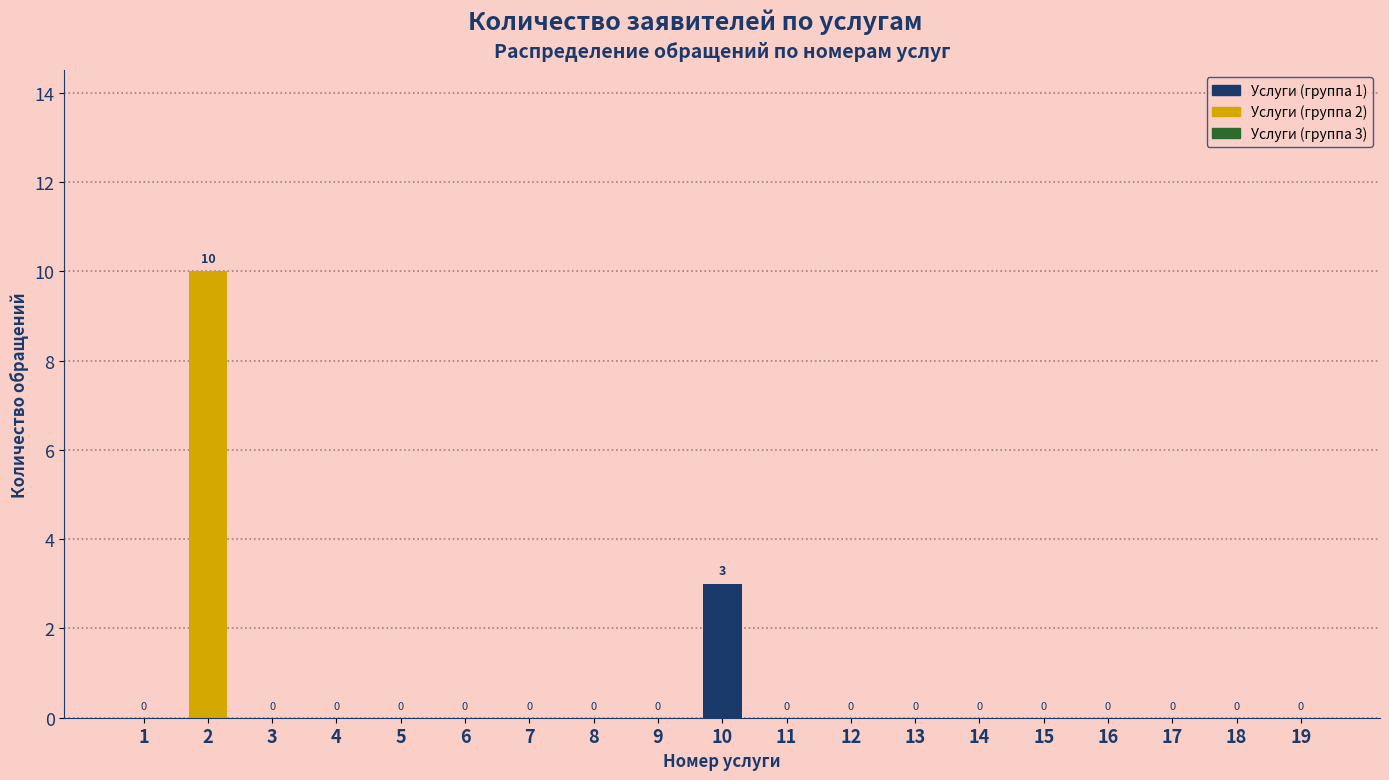

Reading right to left, transcribe all the data shown in this chart.

19=0	18=0	17=0	16=0	15=0	14=0	13=0	12=0	11=0	10=3	9=0	8=0	7=0	6=0	5=0	4=0	3=0	2=10	1=0